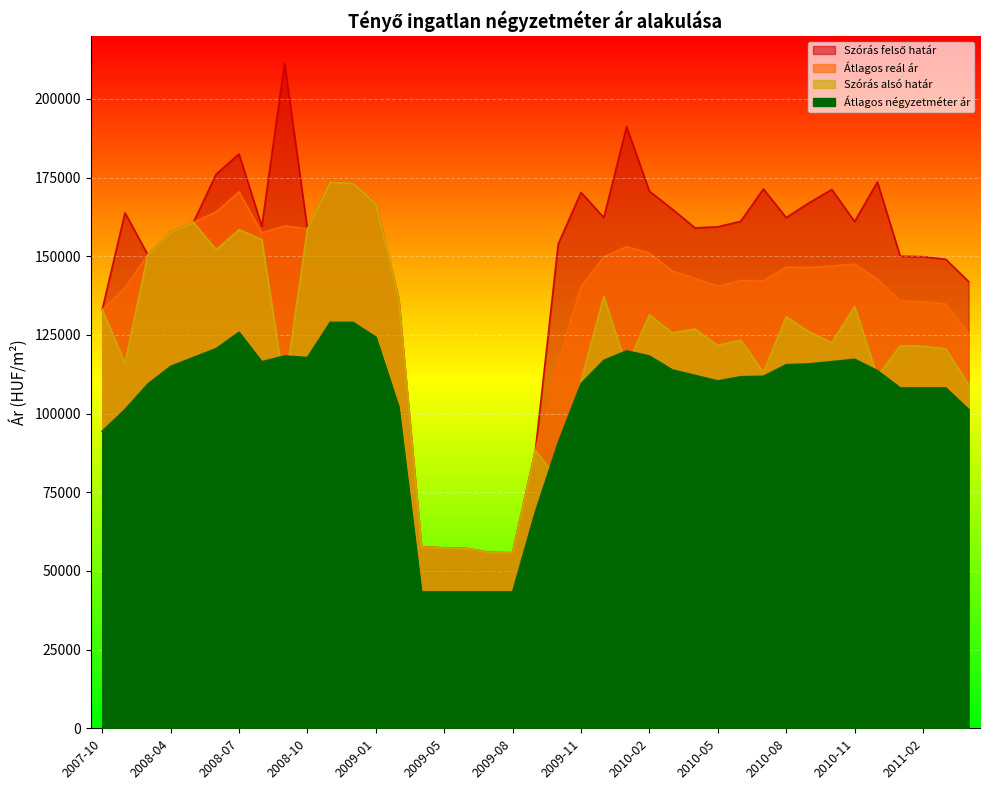

How many data points in Átlagos négyzetméter ár are less than 112145?

19